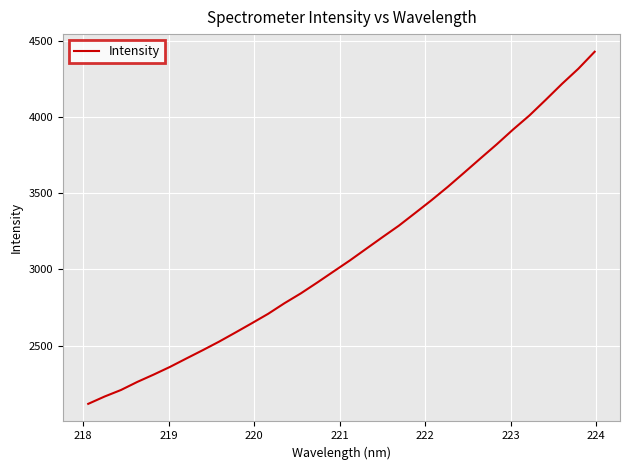

What is the maximum value shown in the chart?

4428.1